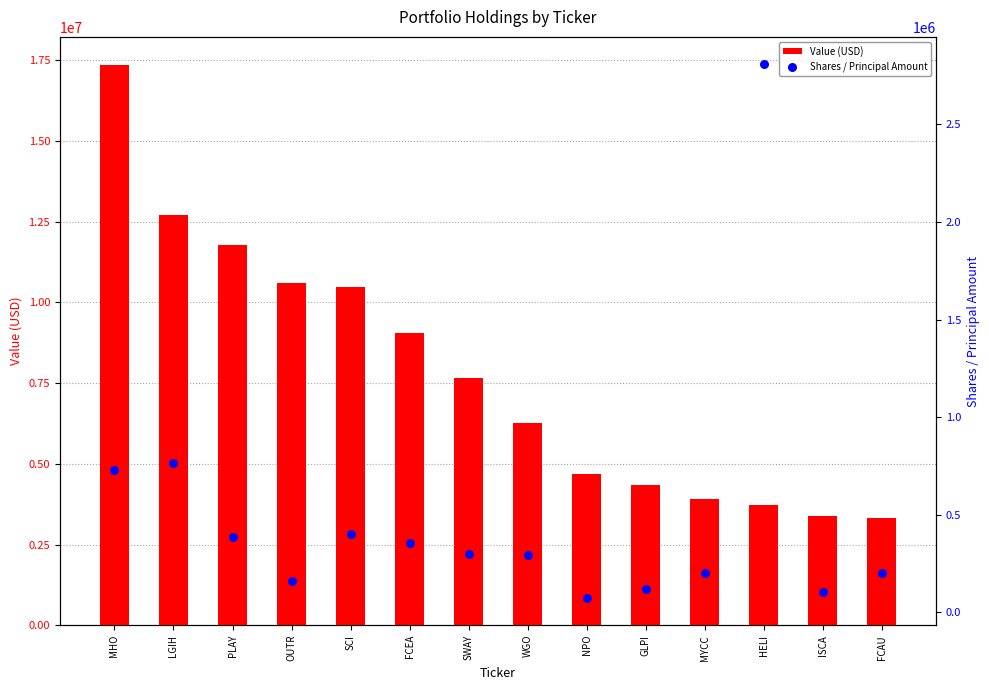

Which series has the largest Y range (max minus min)?

Value (USD)